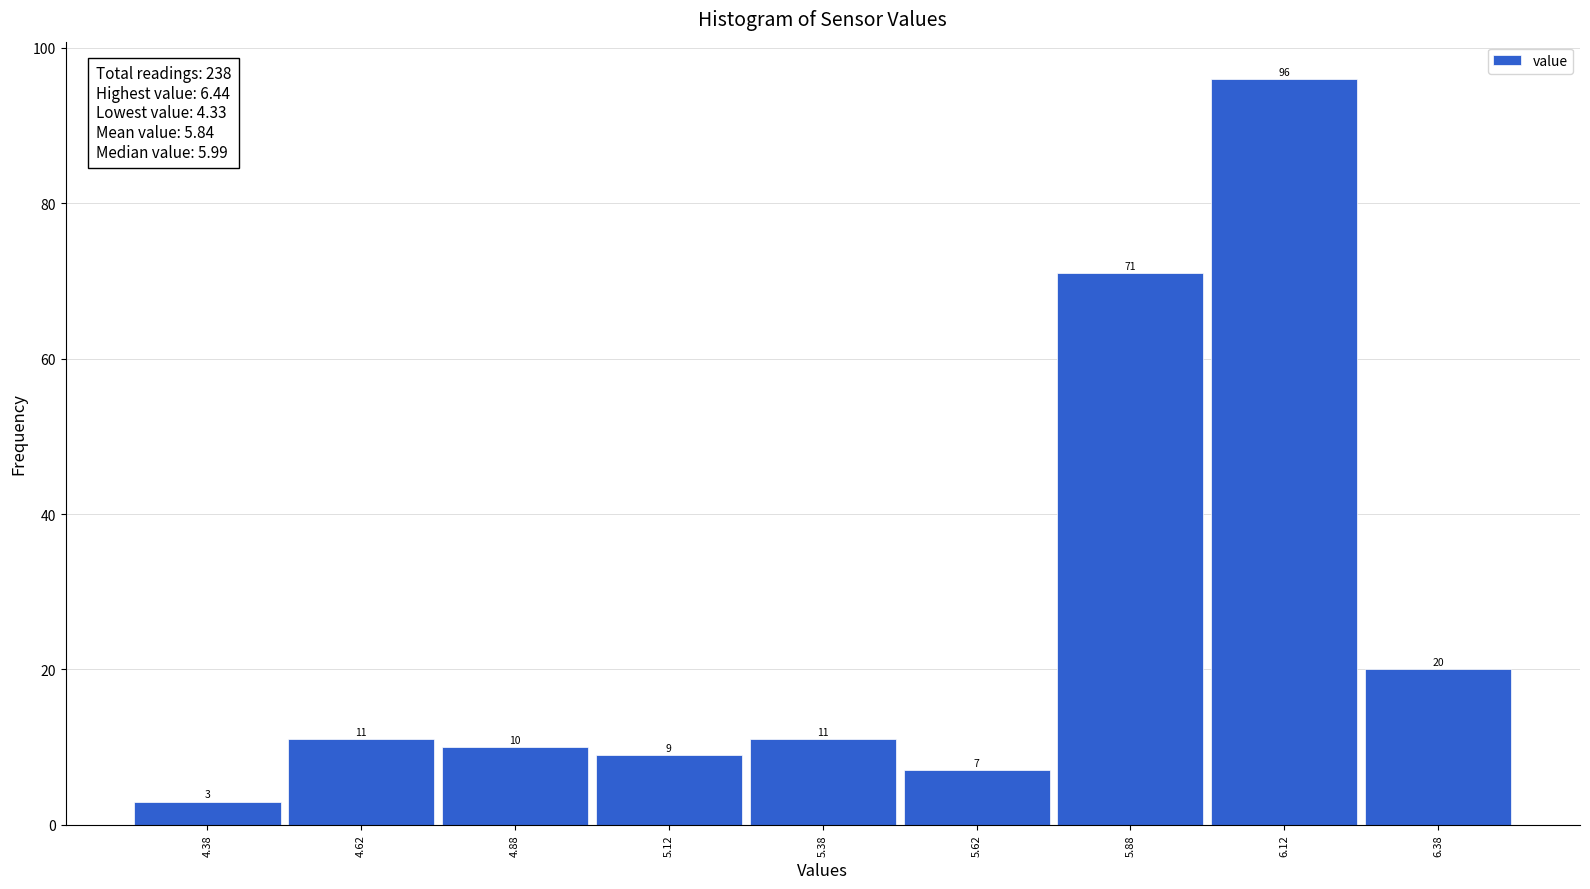

Reading left to right, transcribe this chart: for each bar, give the range it covers on the x-axis and its height.

4.25 to 4.50: 3
4.50 to 4.75: 11
4.75 to 5.00: 10
5.00 to 5.25: 9
5.25 to 5.50: 11
5.50 to 5.75: 7
5.75 to 6.00: 71
6.00 to 6.25: 96
6.25 to 6.50: 20